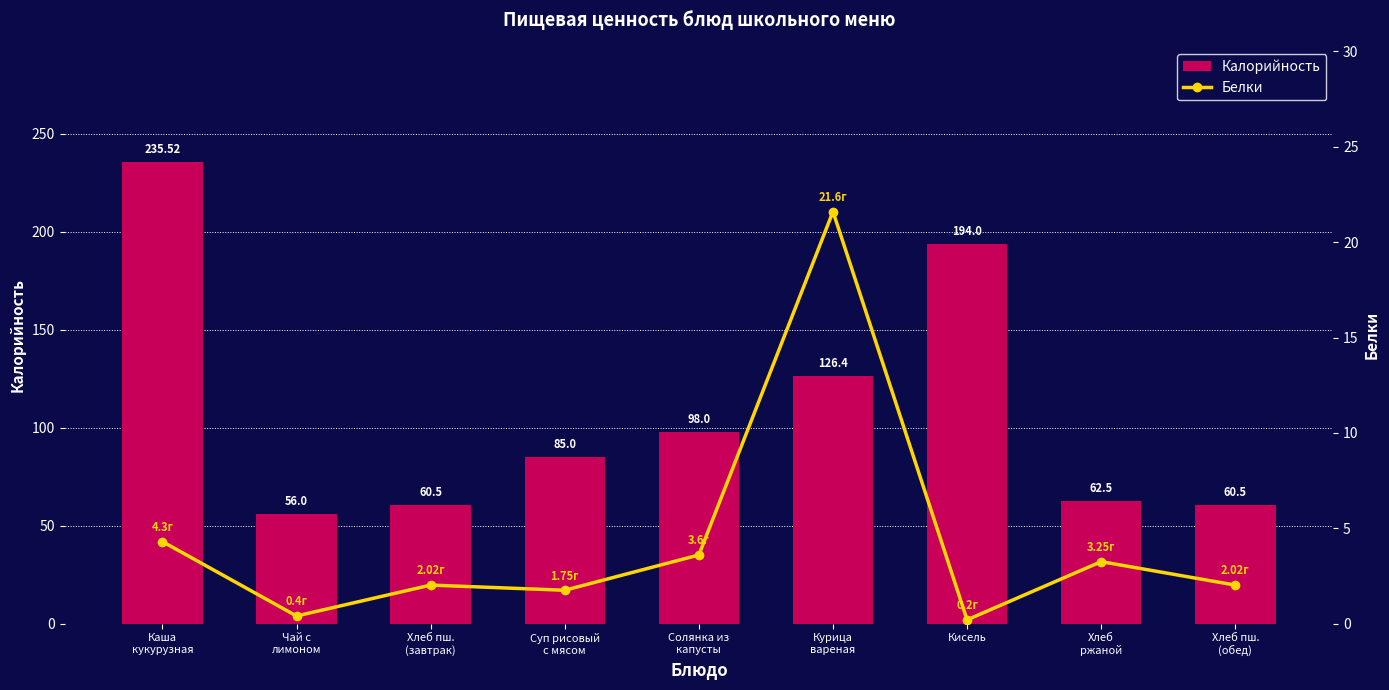

Reading left to right, list all the values displayed in this chart.

Калорийность: 235.5	56.0	60.5	85.0	98.0	126.4	194.0	62.5	60.5
Белки: 4.3	0.4	2.0	1.8	3.6	21.6	0.2	3.2	2.0